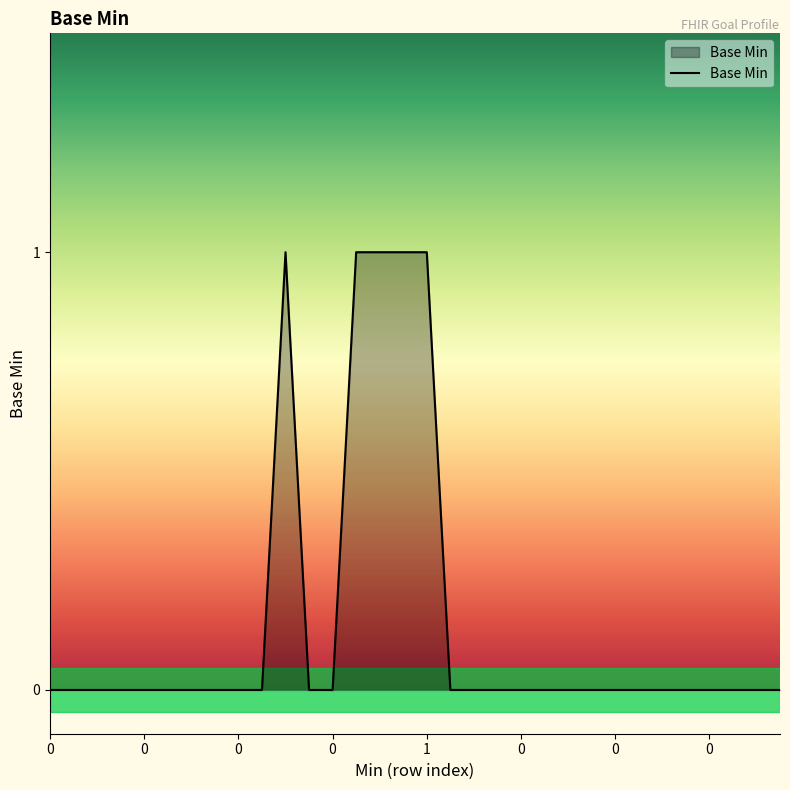

How many lines are shown in the chart?

1